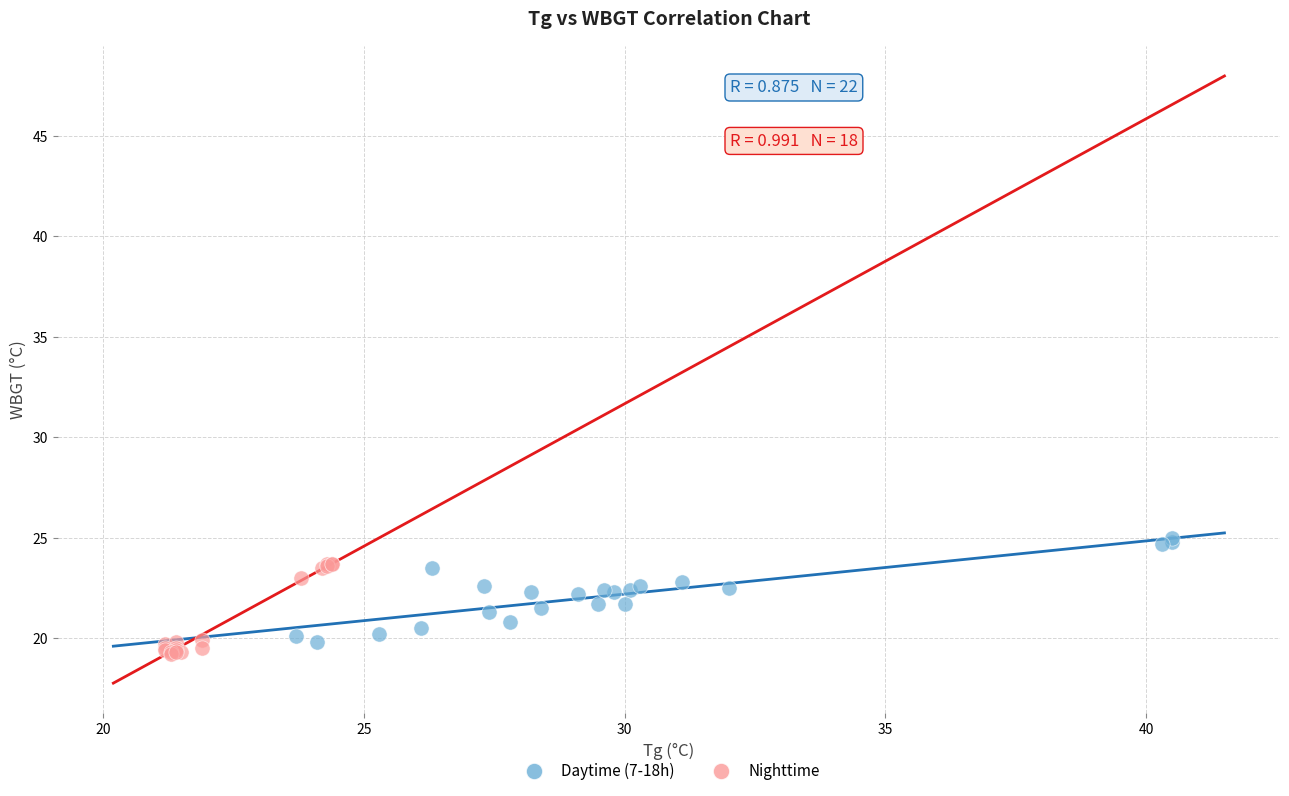

Which series has the largest Y range (max minus min)?

Daytime (7-18h)